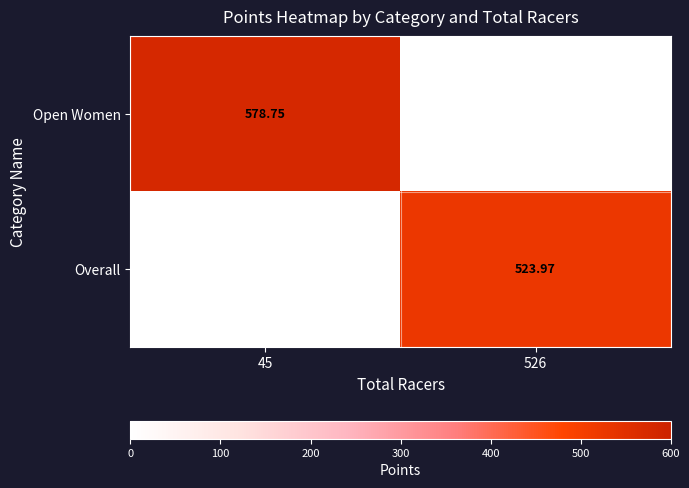

The Open Women series shows 0.0 at 526. True or false?

True